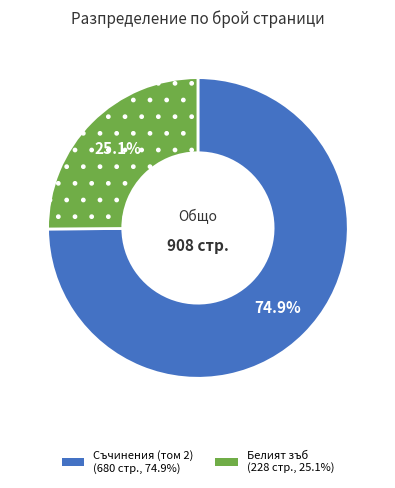

Is there any slice that represents more than half of the pie?

Yes